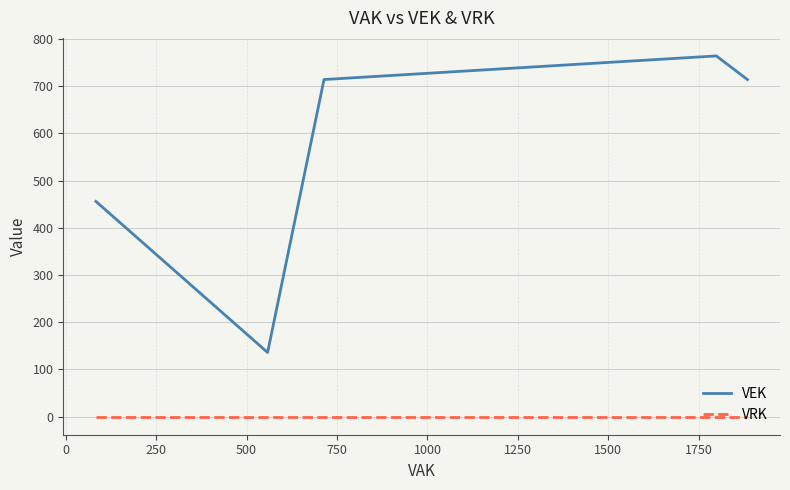

How many series are shown in this chart?

2